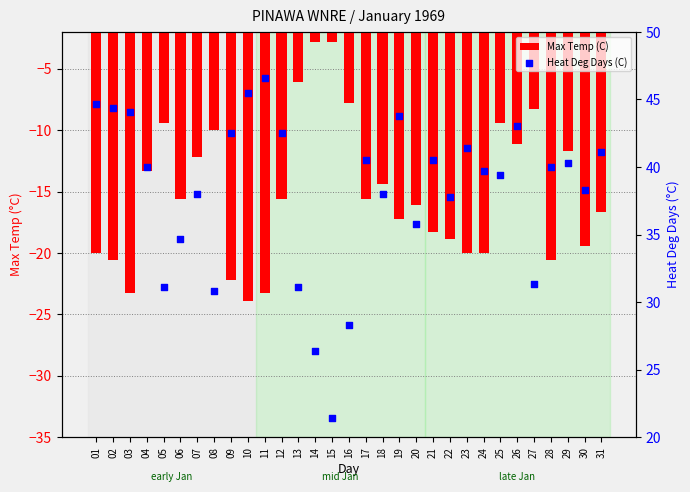

Is the value of Max Temp (C) at 11 greater than the value of Heat Deg Days (C) at 09?

No